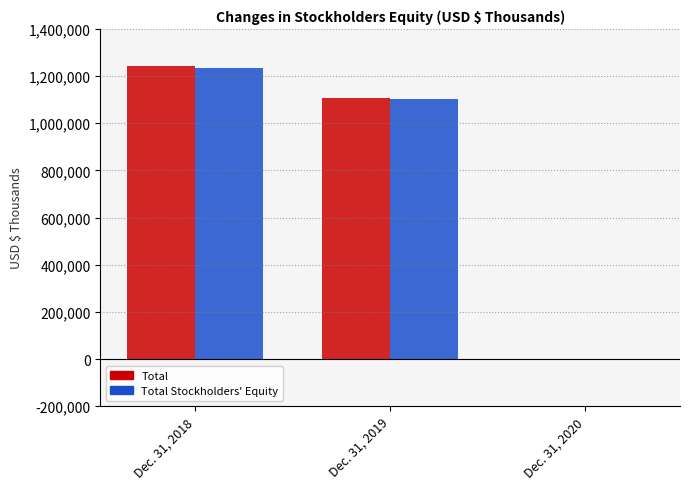

At which category is the sum across all series the highest?

Dec. 31, 2018